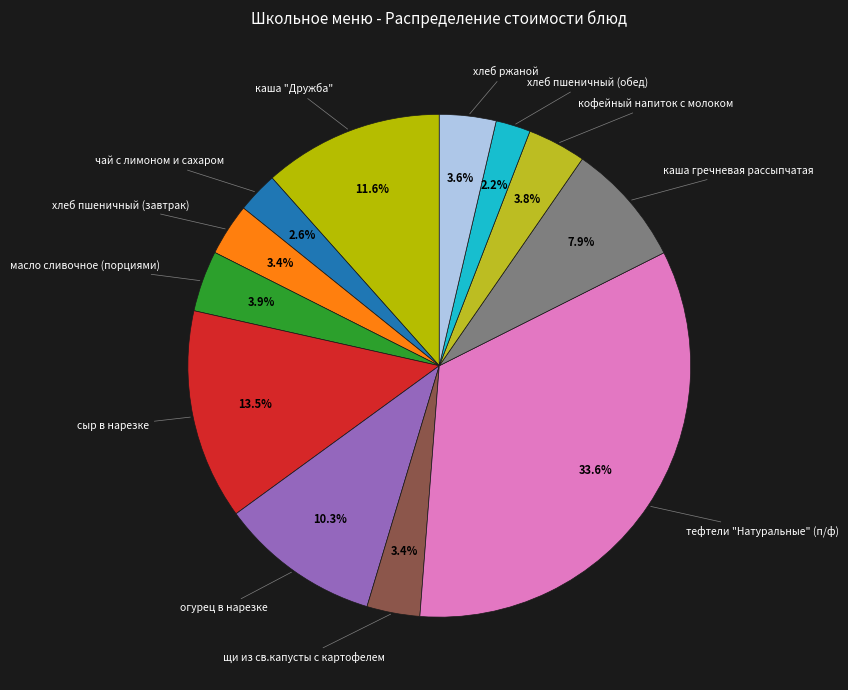

How many slices are in this pie chart?

12